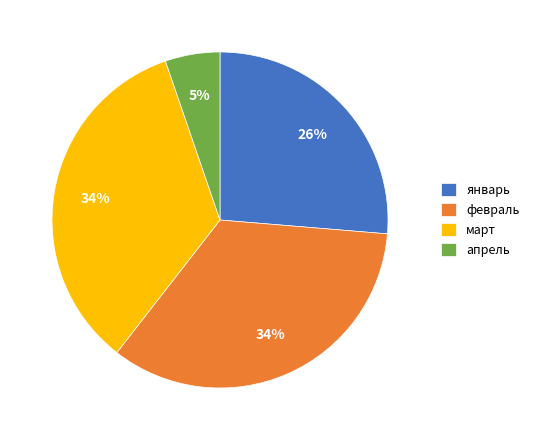

Which category has the smallest portion of the pie?

апрель